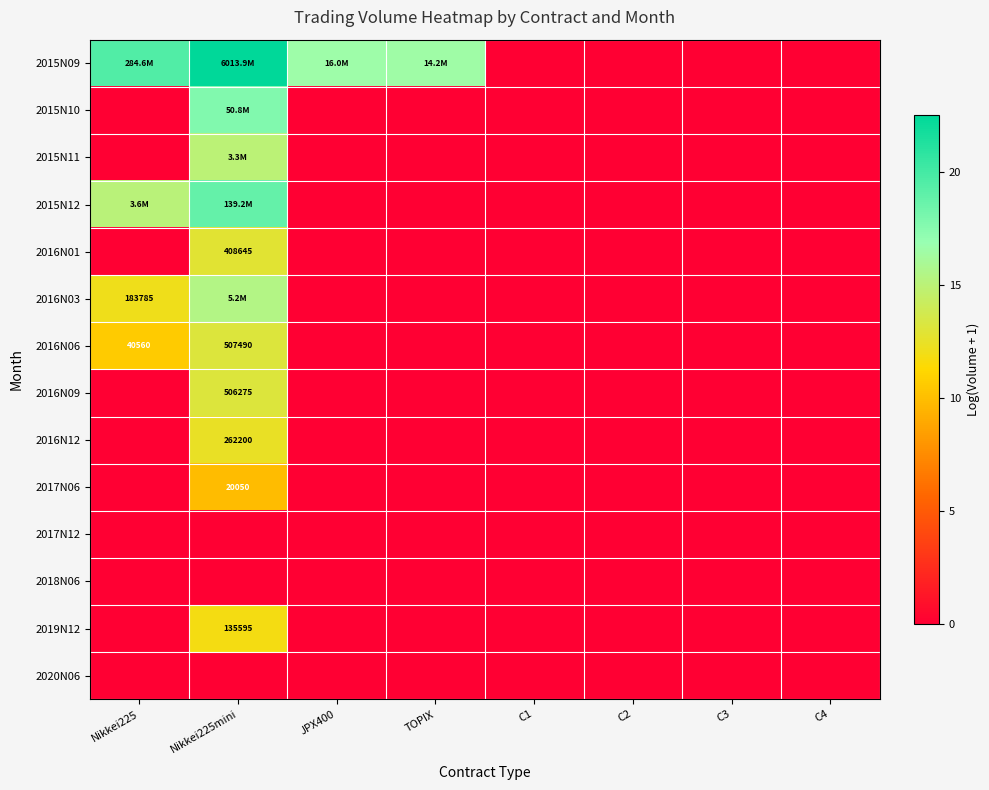

Rank the categories by 2016N06 value from highest to lowest.

Nikkei225mini, Nikkei225, JPX400, TOPIX, C1, C2, C3, C4